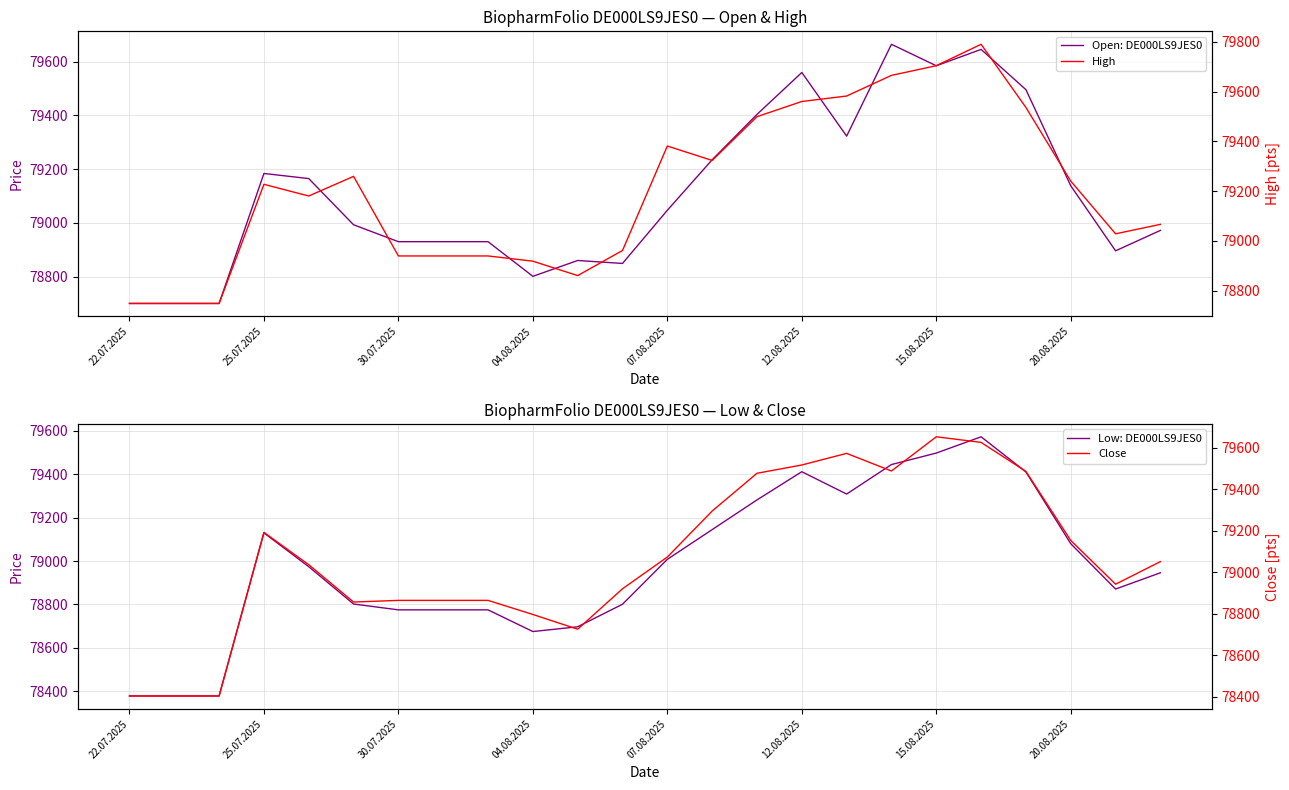

The Low: DE000LS9JES0 series shows 49073 at 25.07.2025. True or false?

False